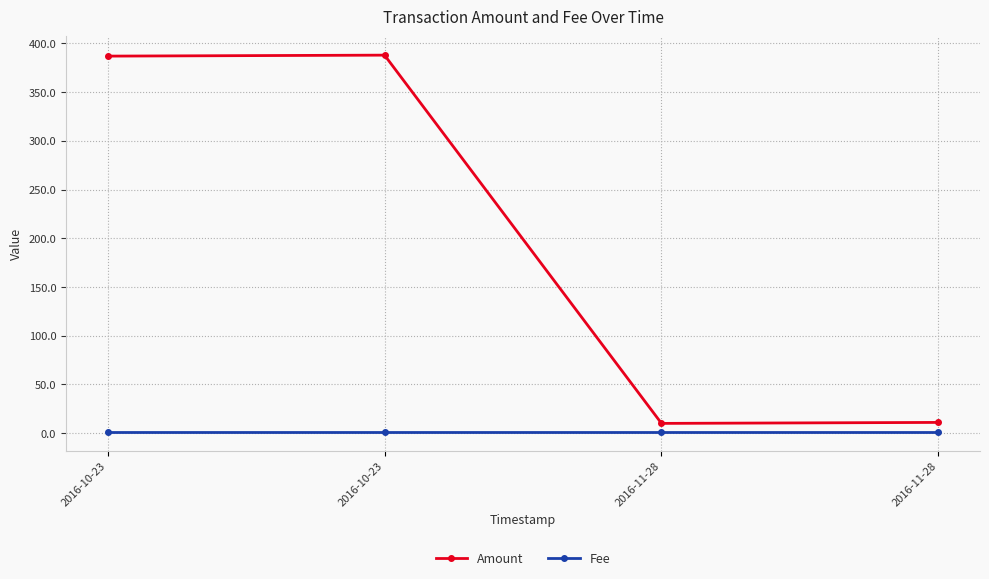

Count the number of categories in the chart.

4